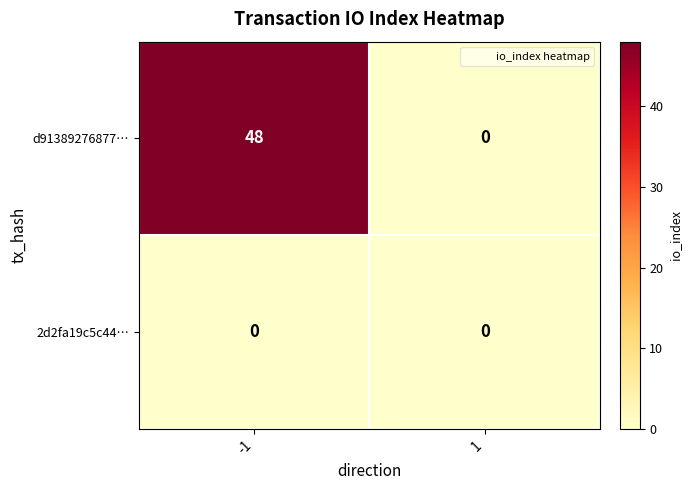

Which series has the largest range (max minus min)?

d91389276877…